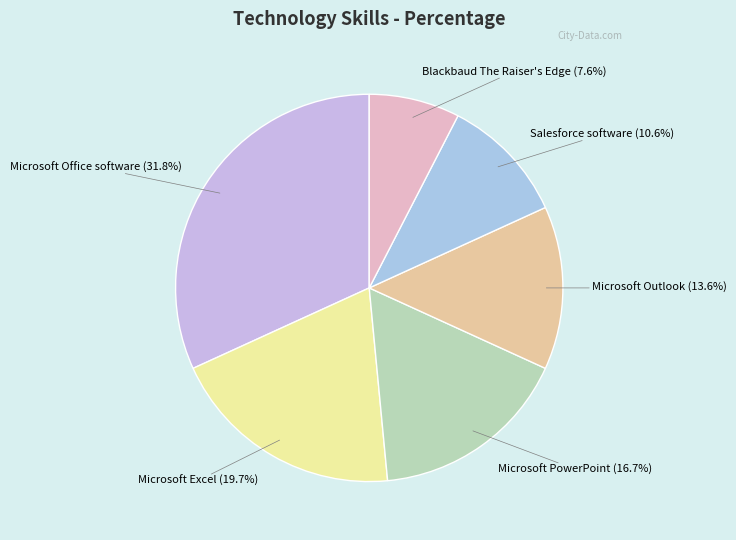

Is there a majority slice in this chart?

No